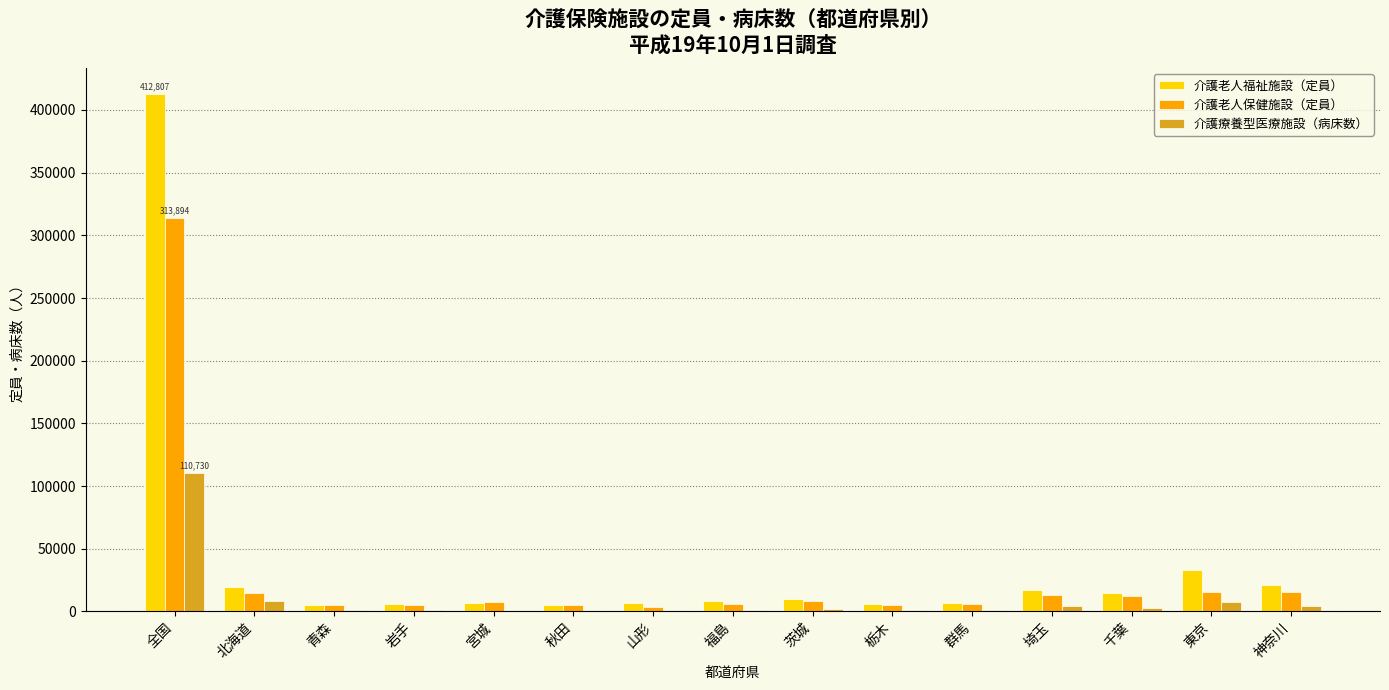

Where is 介護療養型医療施設（病床数） nearest to the value 55647?

北海道